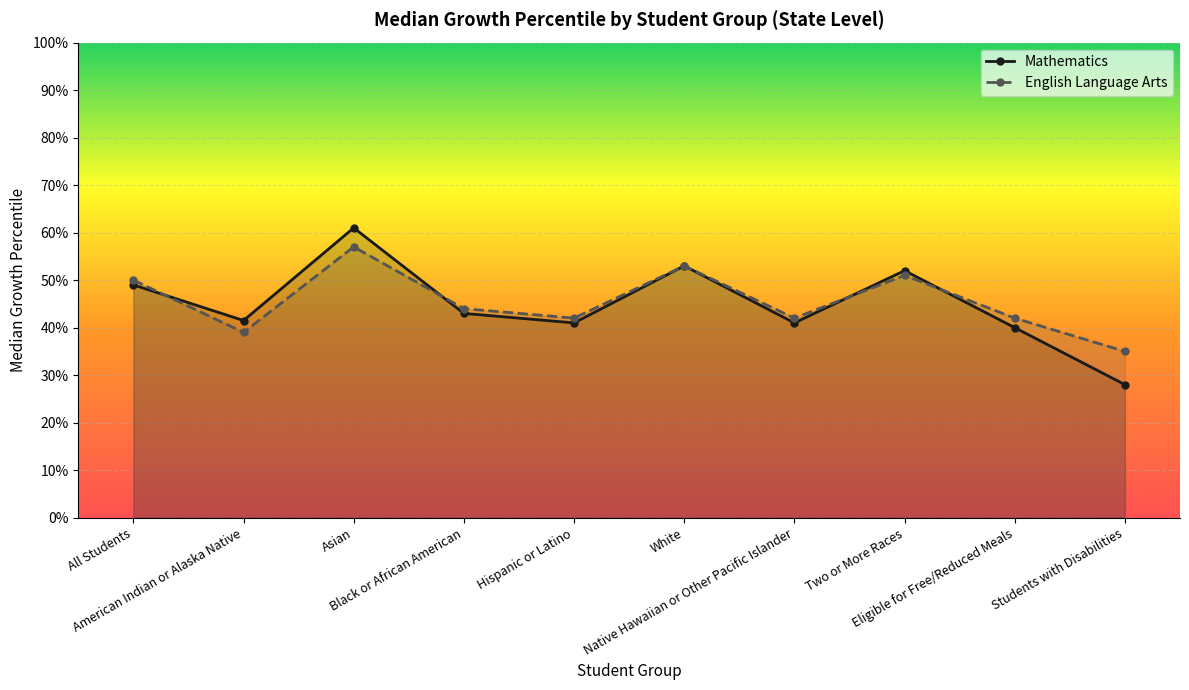

What are all the series names shown in the legend?

Mathematics, English Language Arts